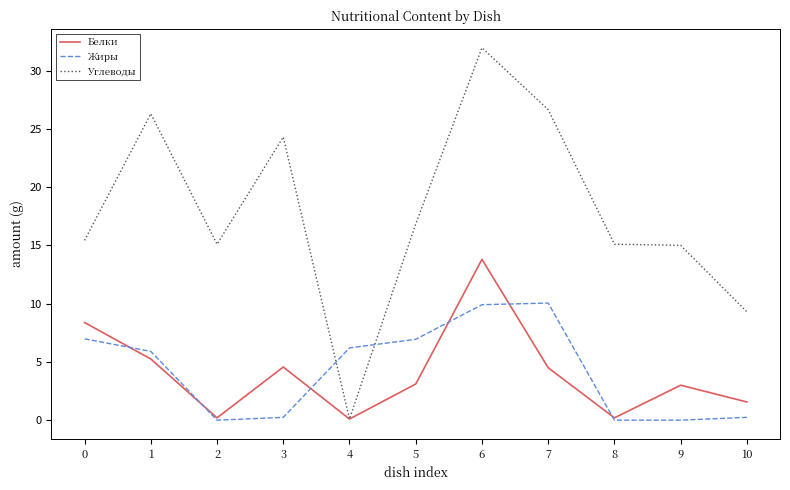

Rank the series at 7 from highest to lowest value.

Углеводы, Жиры, Белки